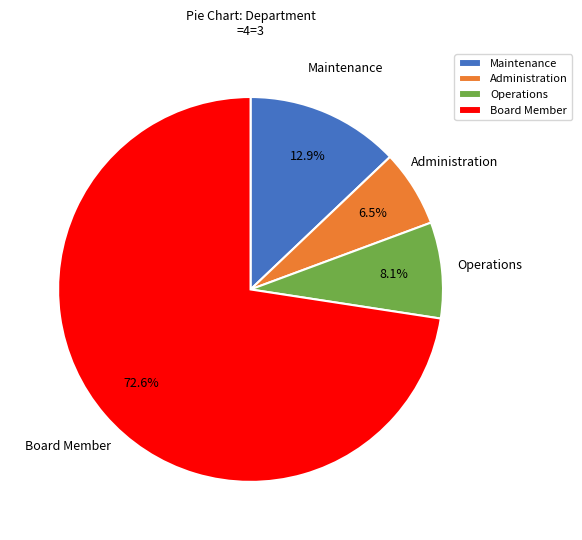

What is the total percentage of Board Member and Administration?

79.0%